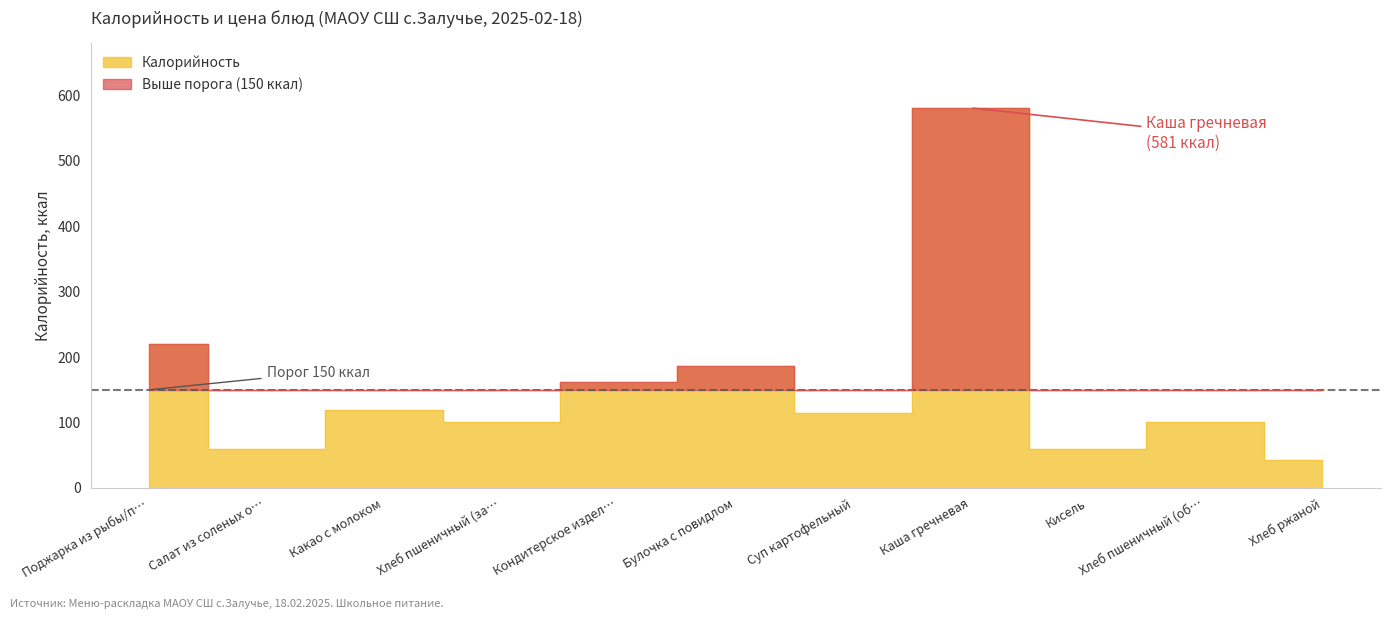

What is the label of the 6th point from the right?

Булочка с повидлом